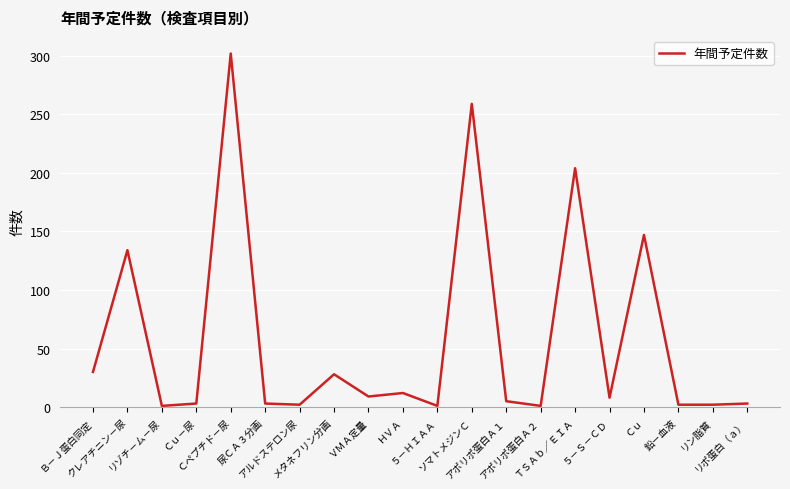

Is this an area chart (filled region under the line)?

No